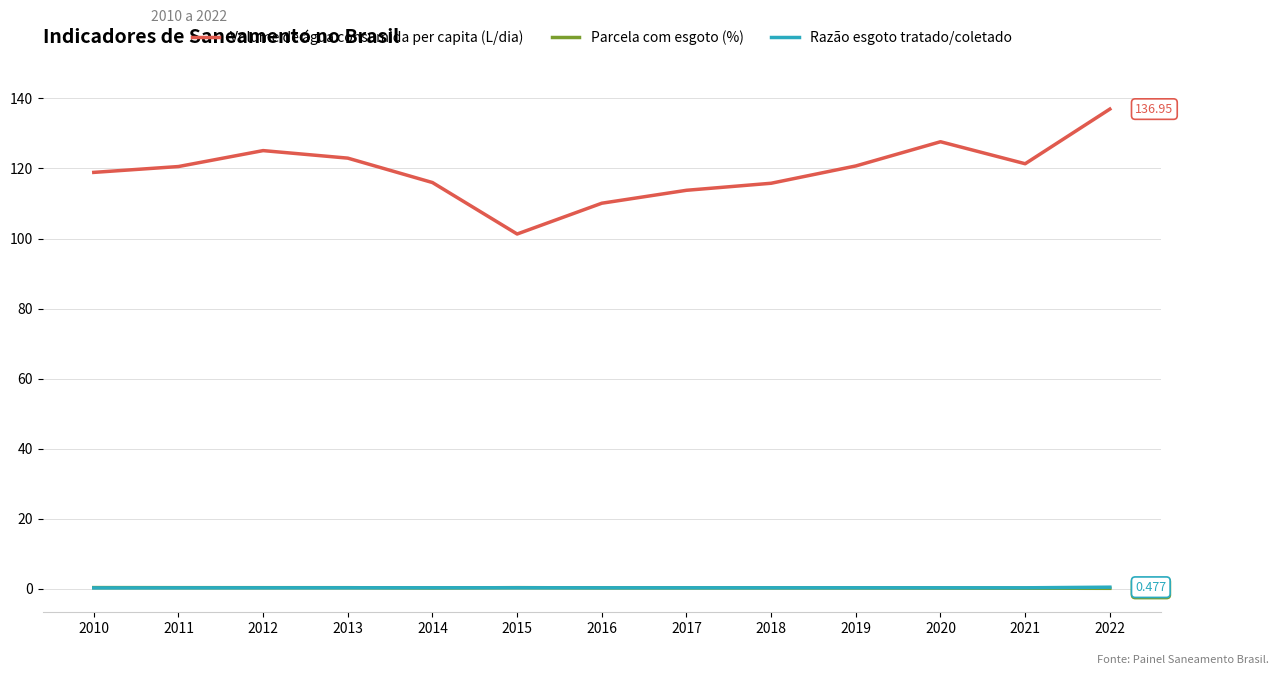

Count the number of categories in the chart.

13